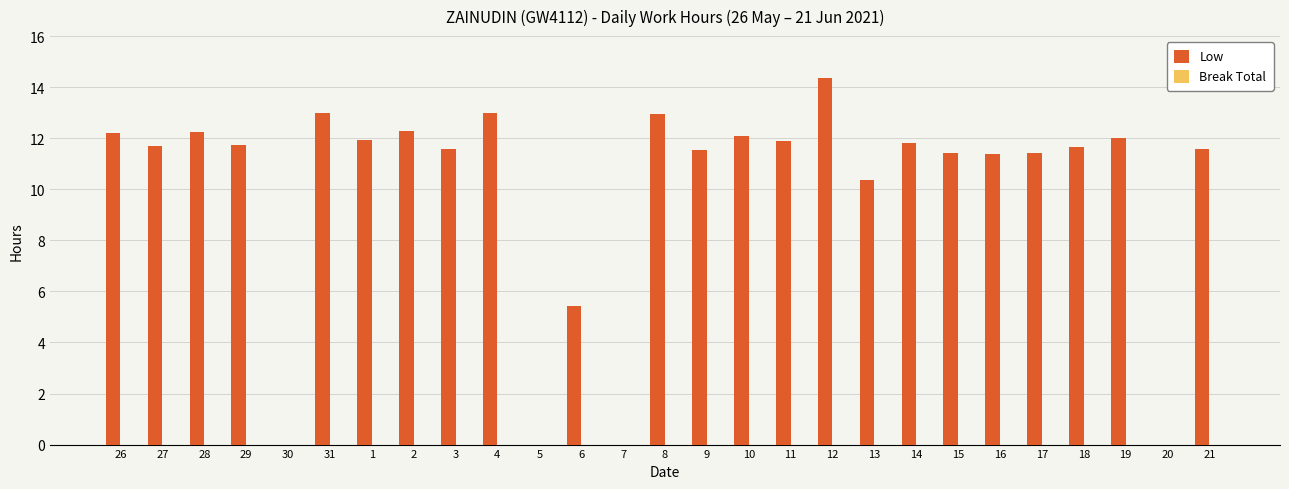

Is it true that the value at 17 is 11.4?

True